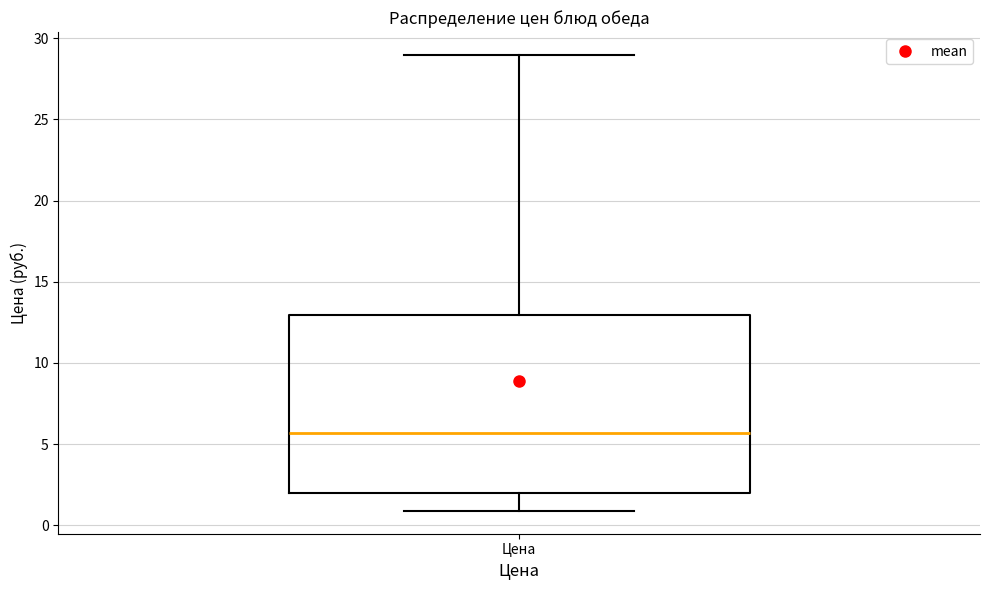

Where does the lower whisker of the box for Цена end on the y-axis? The values are not printed on the chart, so give them approximately, as read against the axis.

1.0